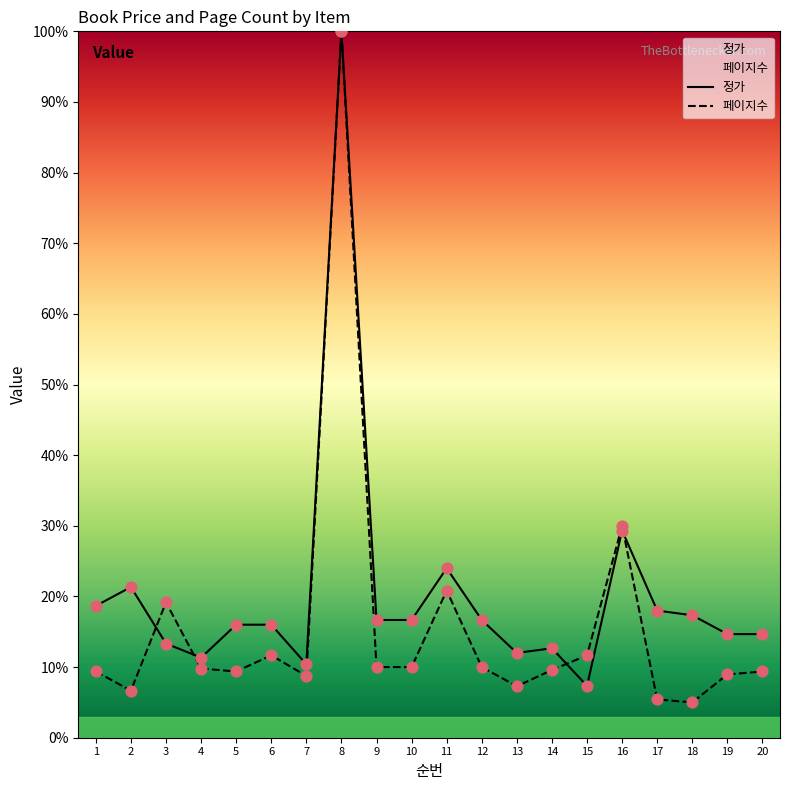

What are all the series names shown in the legend?

정가, 페이지수